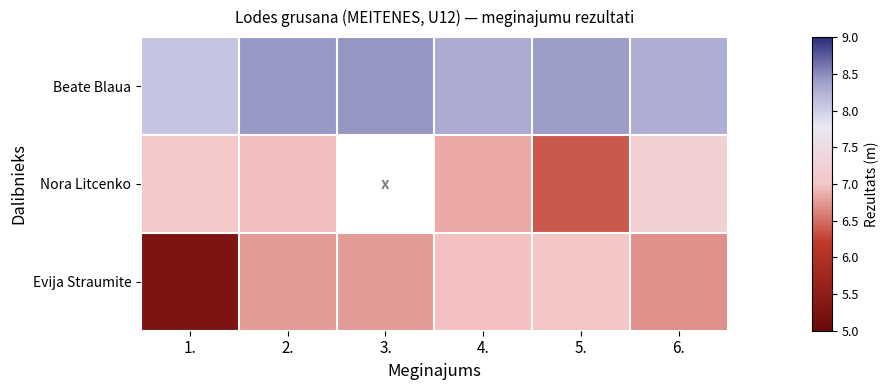

Which has a higher value, 1. or 5.?

5.